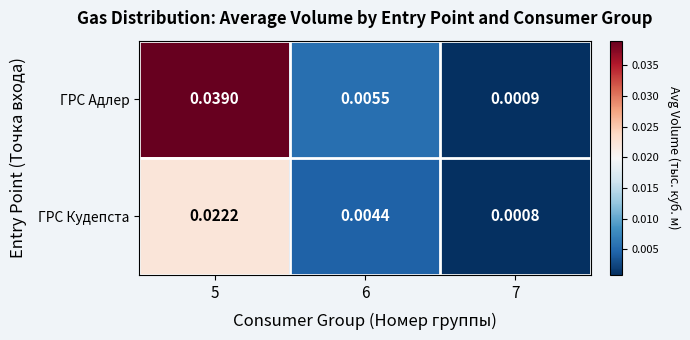

List the series in order of their peak value, highest first.

ГРС Адлер, ГРС Кудепста